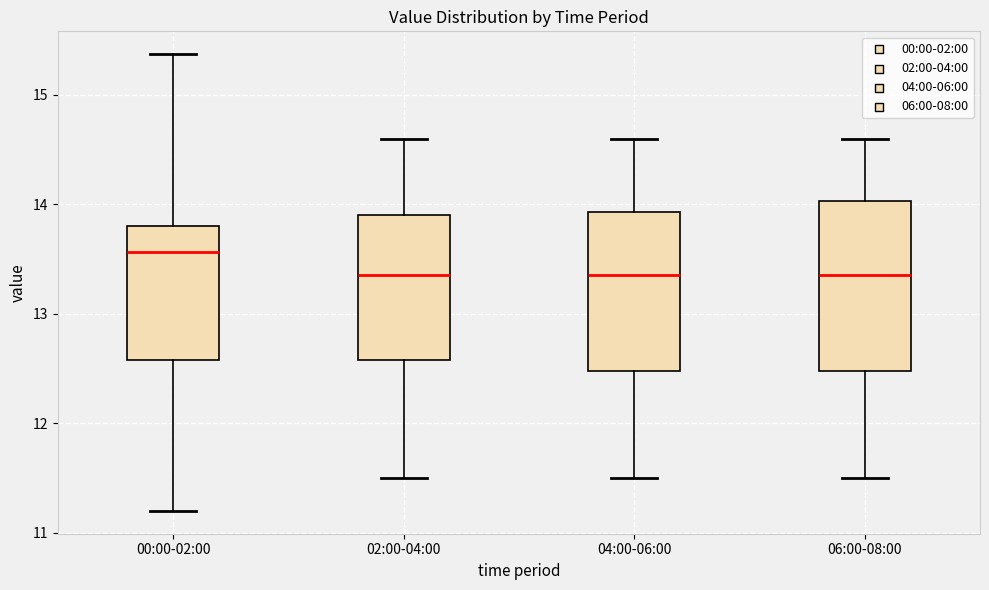

Reading left to right, transcribe this box plot: for each box, give where its median line is, the range the box spans, and where its two whiskers end, as read against the y-axis. The values are not printed on the chart, so give them approximately, as read against the axis.

00:00-02:00: median 13.6, box 12.6 to 13.8, whiskers 11.2 to 15.4
02:00-04:00: median 13.4, box 12.6 to 13.9, whiskers 11.5 to 14.6
04:00-06:00: median 13.4, box 12.5 to 13.9, whiskers 11.5 to 14.6
06:00-08:00: median 13.4, box 12.5 to 14.0, whiskers 11.5 to 14.6